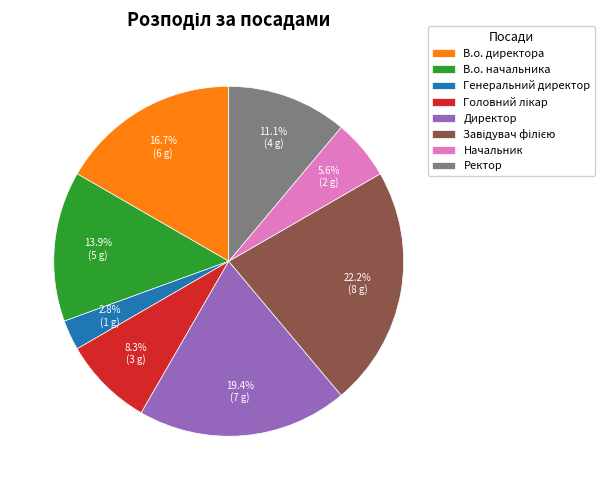

How many slices are in this pie chart?

8